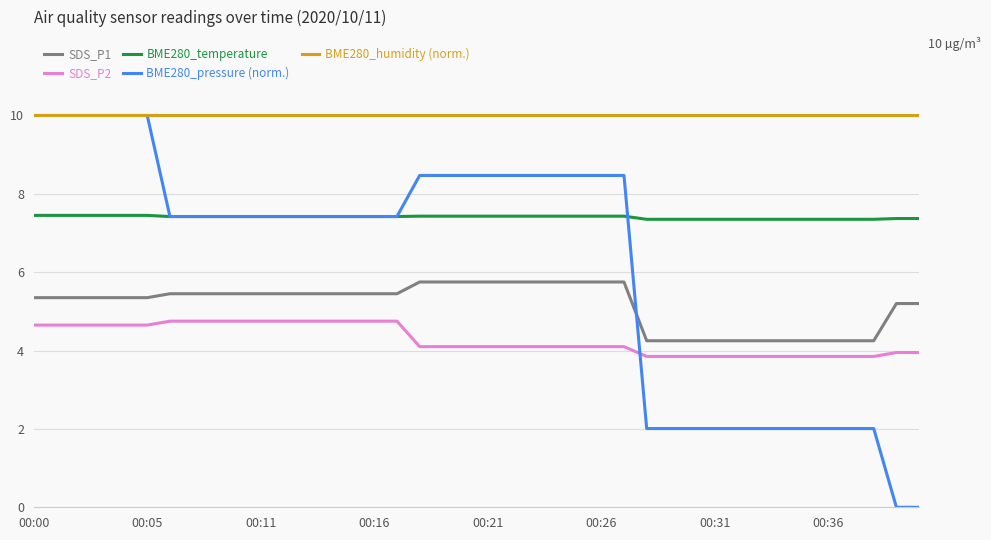

Which series has the largest total across all categories?

BME280_humidity (norm.)